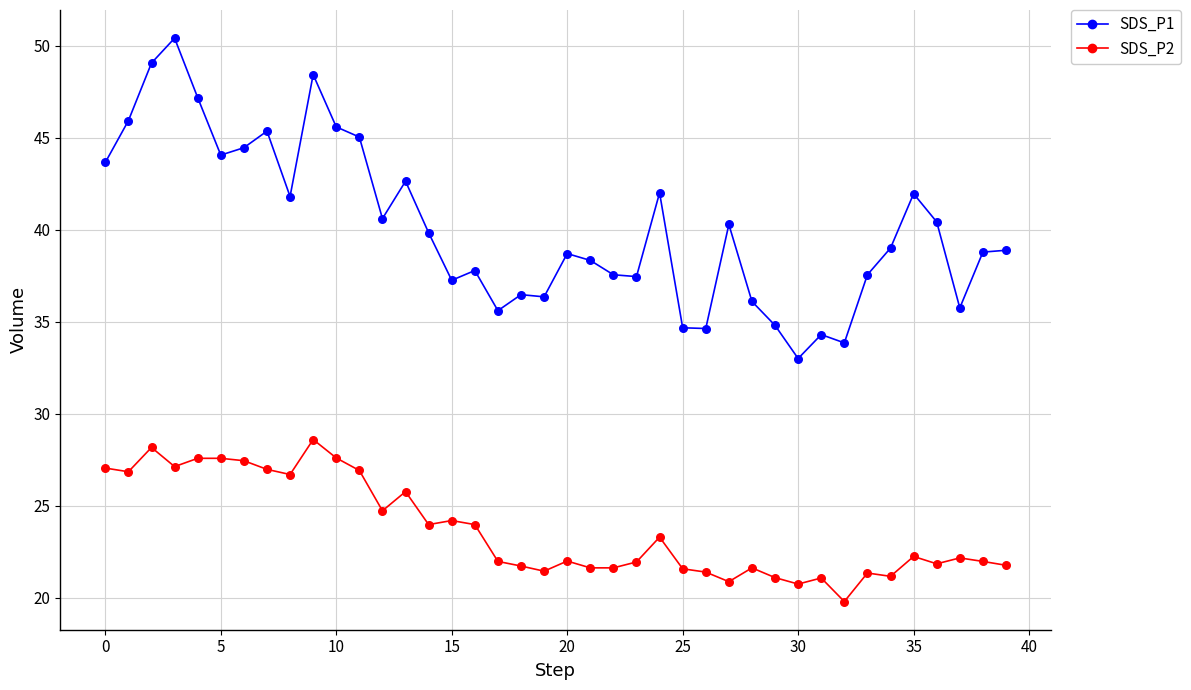

Which series has the largest range (max minus min)?

SDS_P1